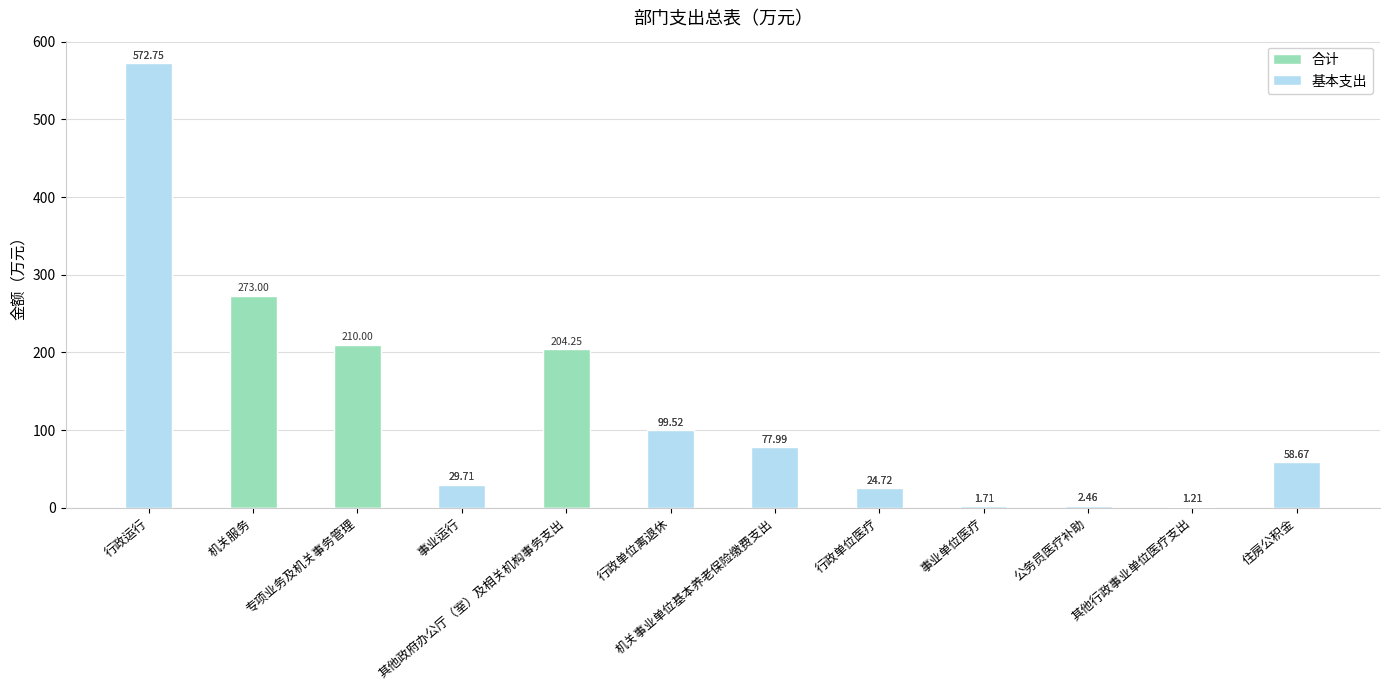

What are all the series names shown in the legend?

合计, 基本支出